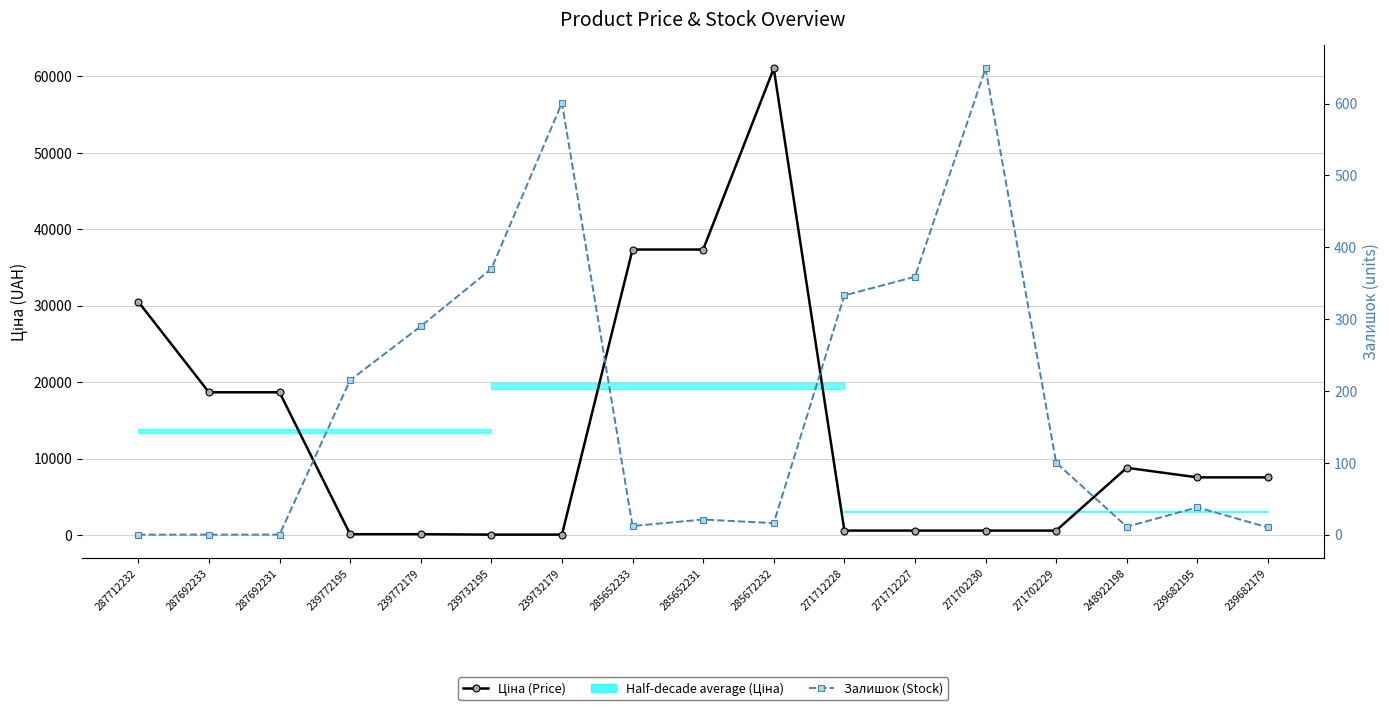

What is the total value across all series at 287712232?

30512.3